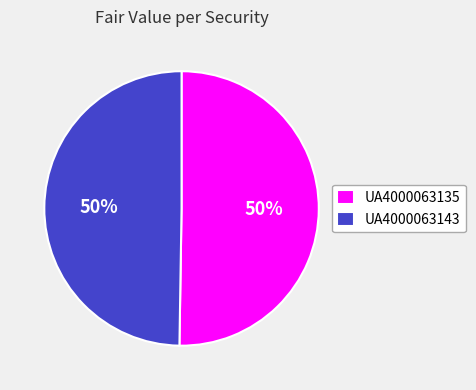

How many segments does this pie chart have?

2